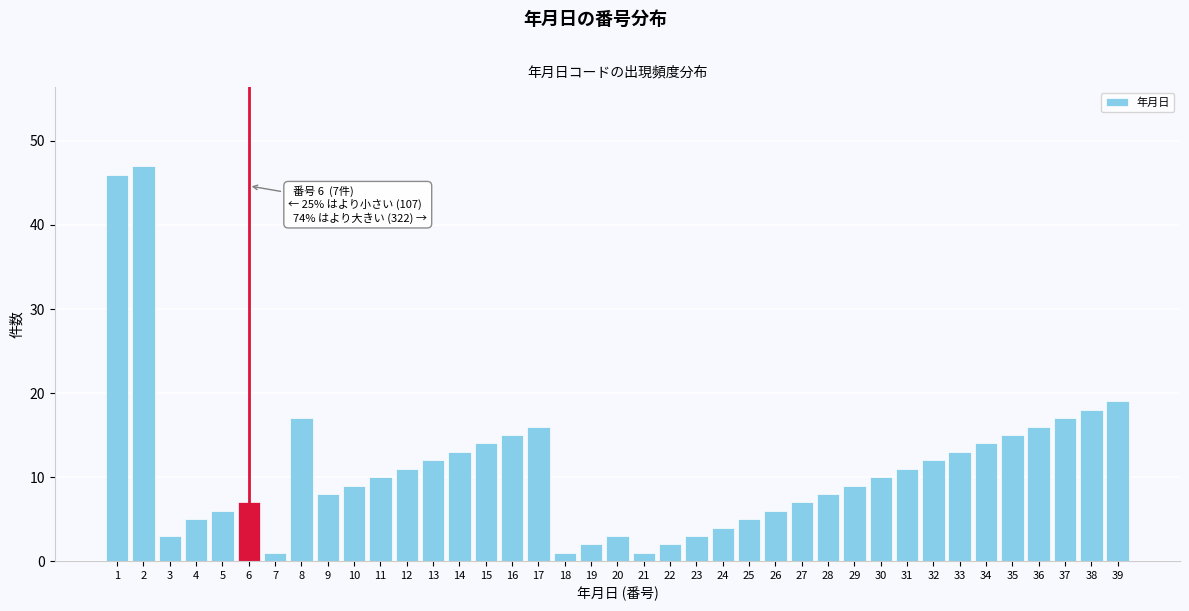

What is the change in value from 22 to 38?

+16